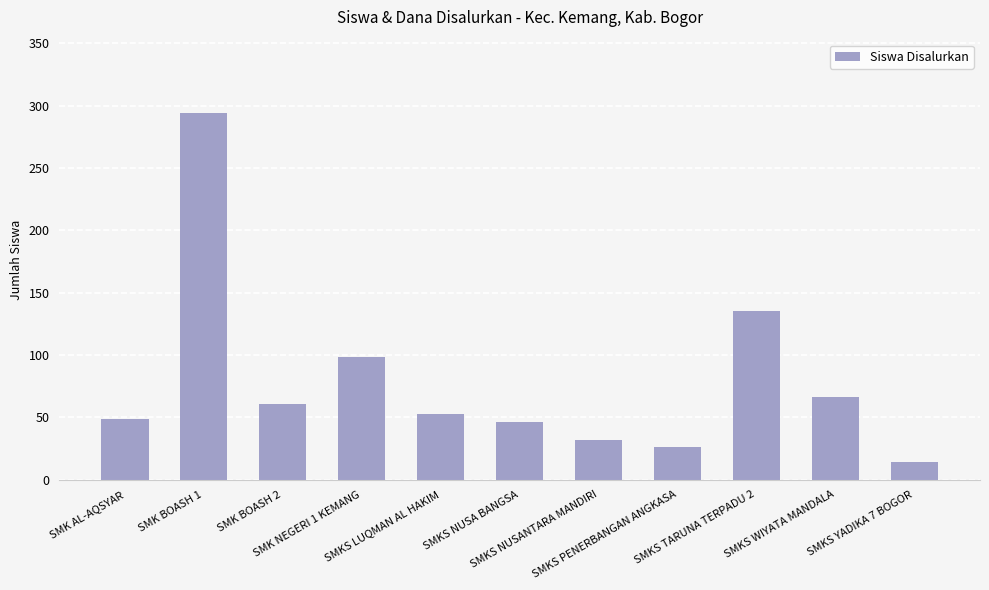

What is the label of the 7th bar from the right?

SMKS LUQMAN AL HAKIM